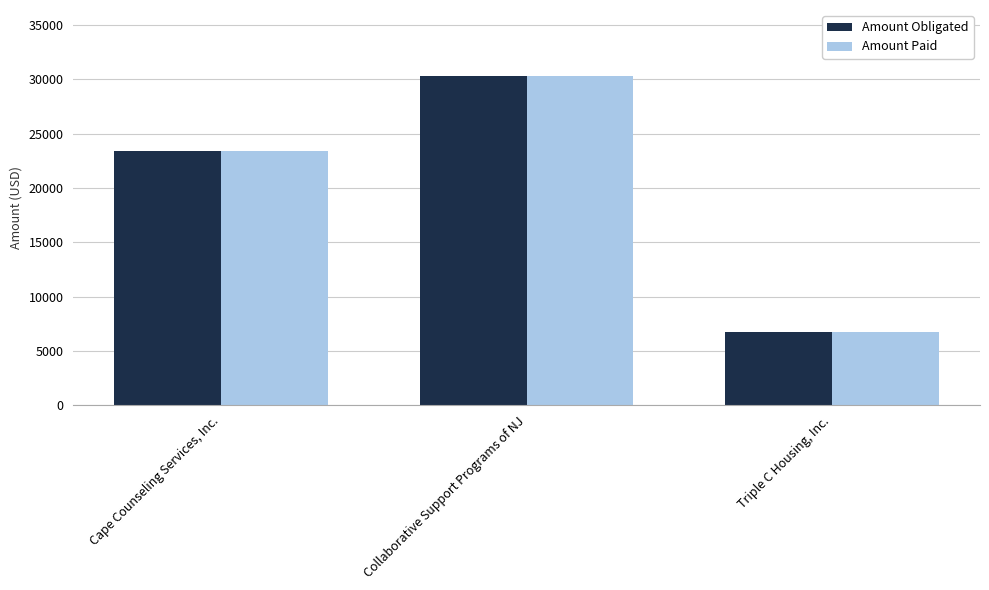

What position from the right is Triple C Housing, Inc.?

1